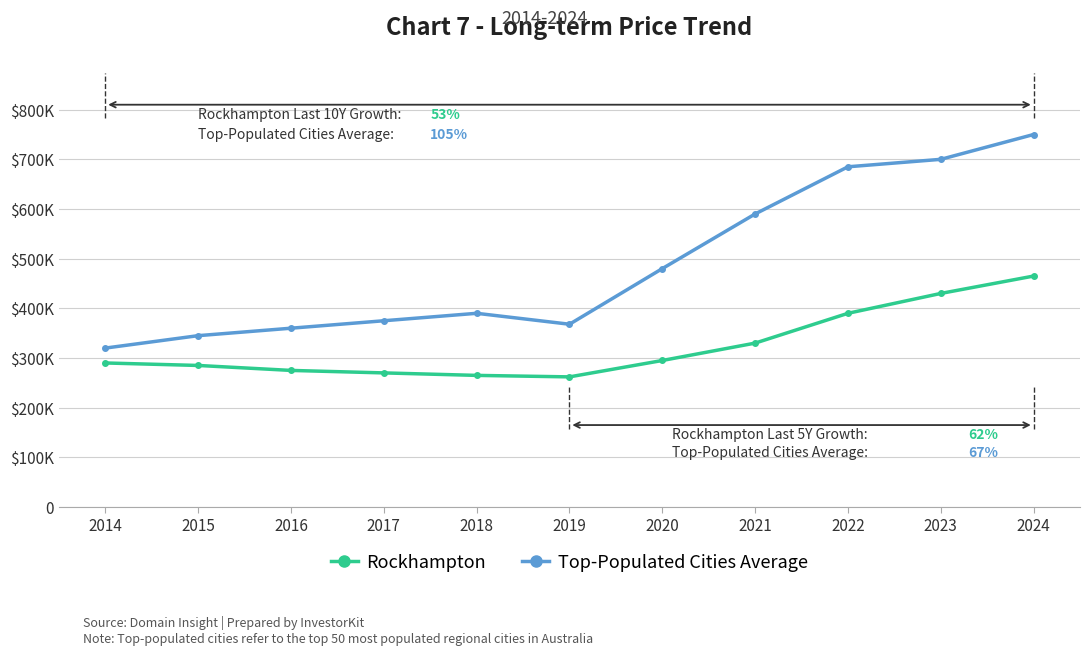

Which series changed the most between 2015 and 2019?

Rockhampton